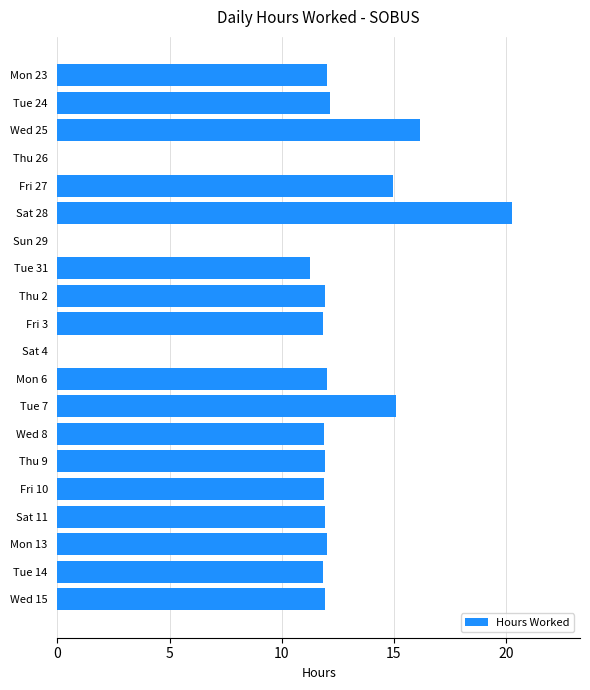

What is the change in value from Fri 27 to Sat 28?

+5.3